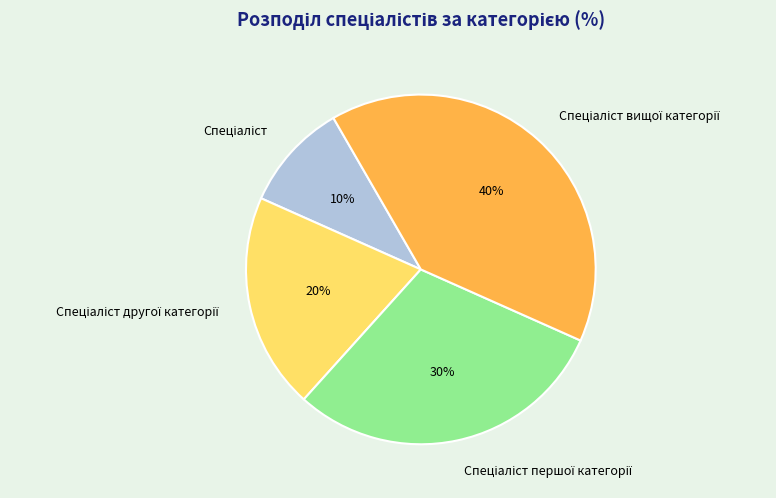

Count the number of slices in the pie.

4